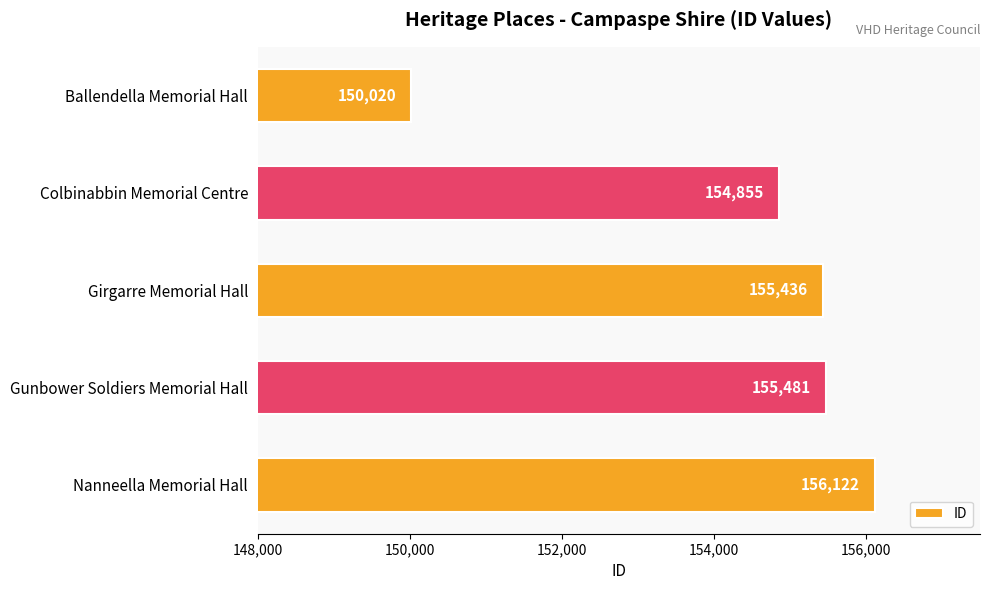

Are the bars horizontal?

Yes